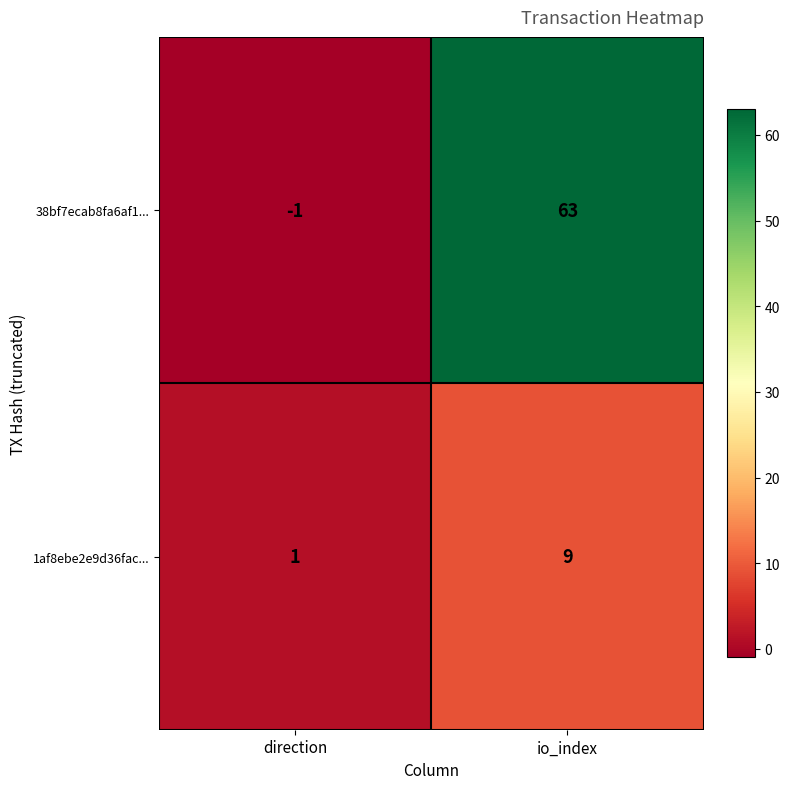

Where is 38bf7ecab8fa6af1... nearest to the value 31?

direction